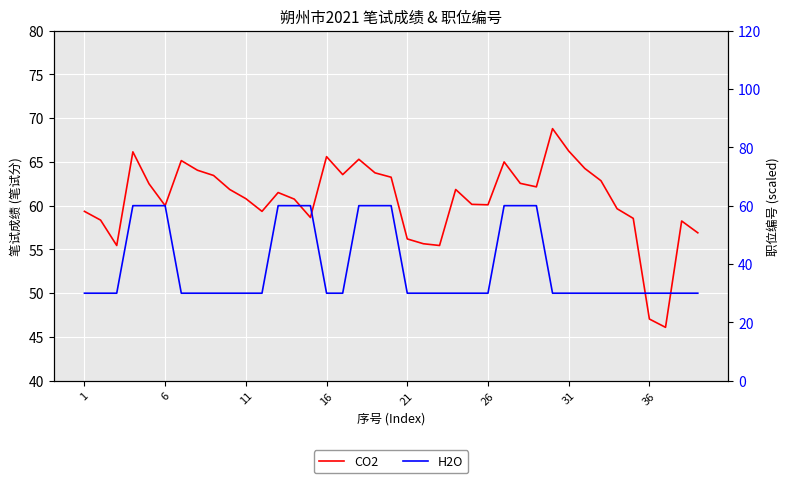

Rank the series by their maximum value, from lowest to highest.

H2O, CO2